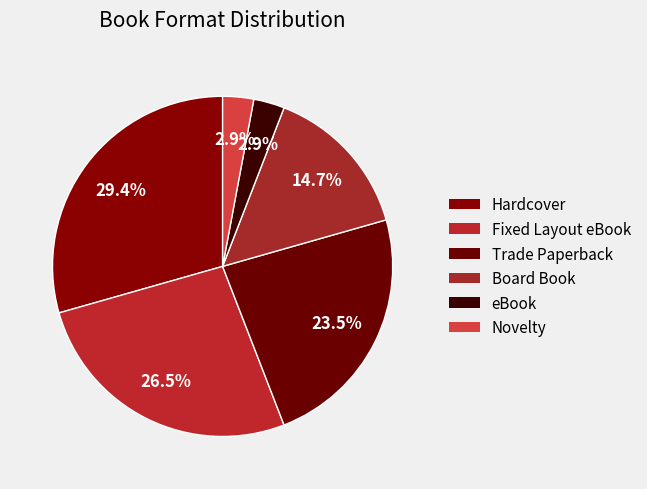

To the nearest percent, what portion does eBook represent?

3%